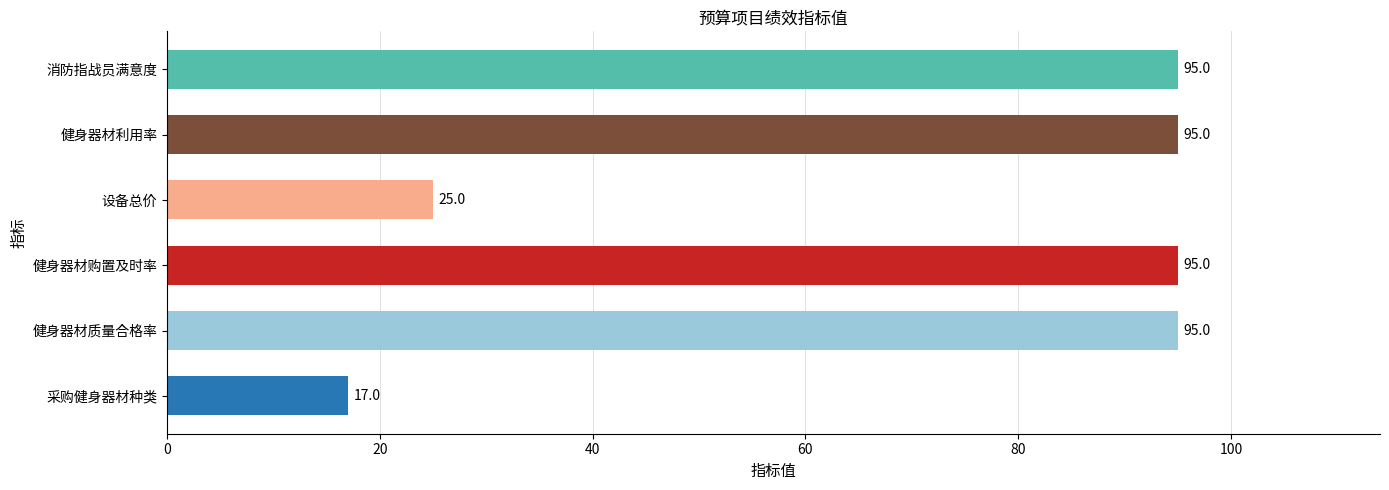

Reading bottom to top, list all the values displayed in this chart.

采购健身器材种类=17	健身器材质量合格率=95	健身器材购置及时率=95	设备总价=25	健身器材利用率=95	消防指战员满意度=95